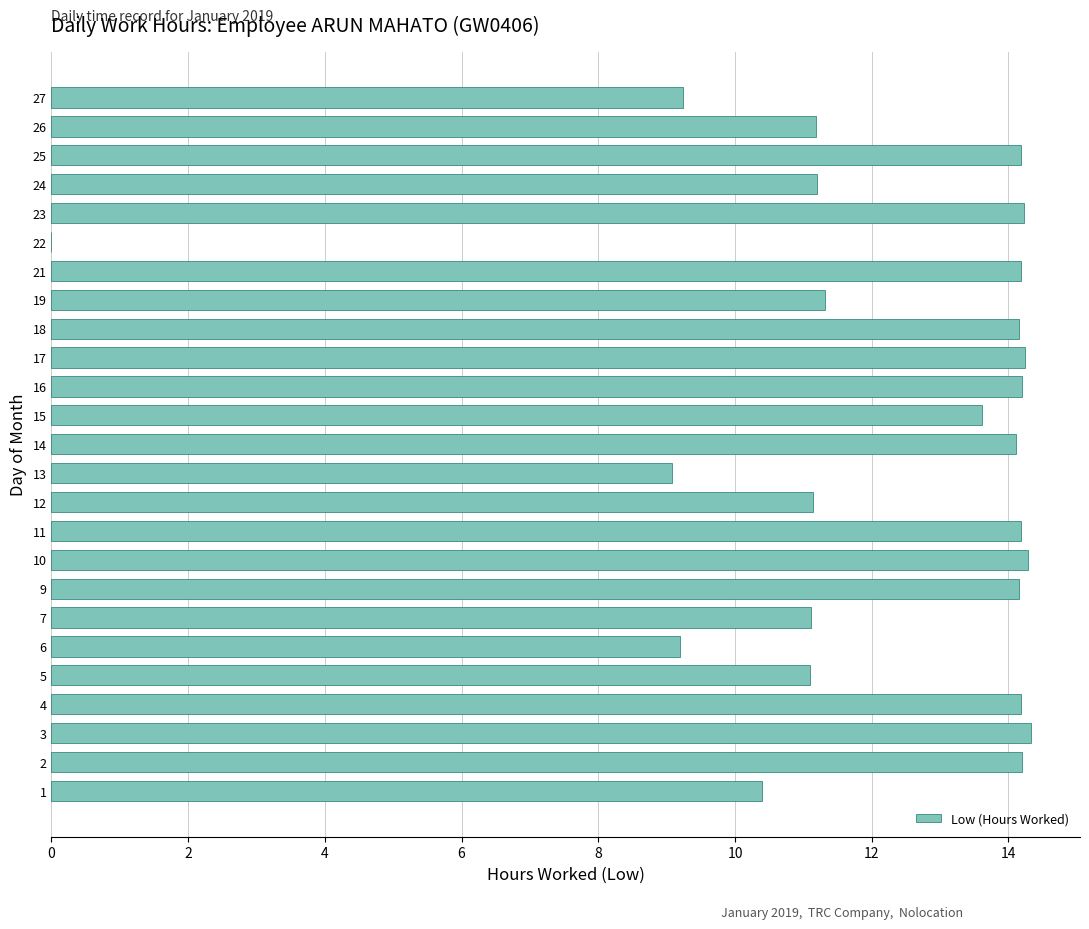

What is the greatest value displayed?

14.3